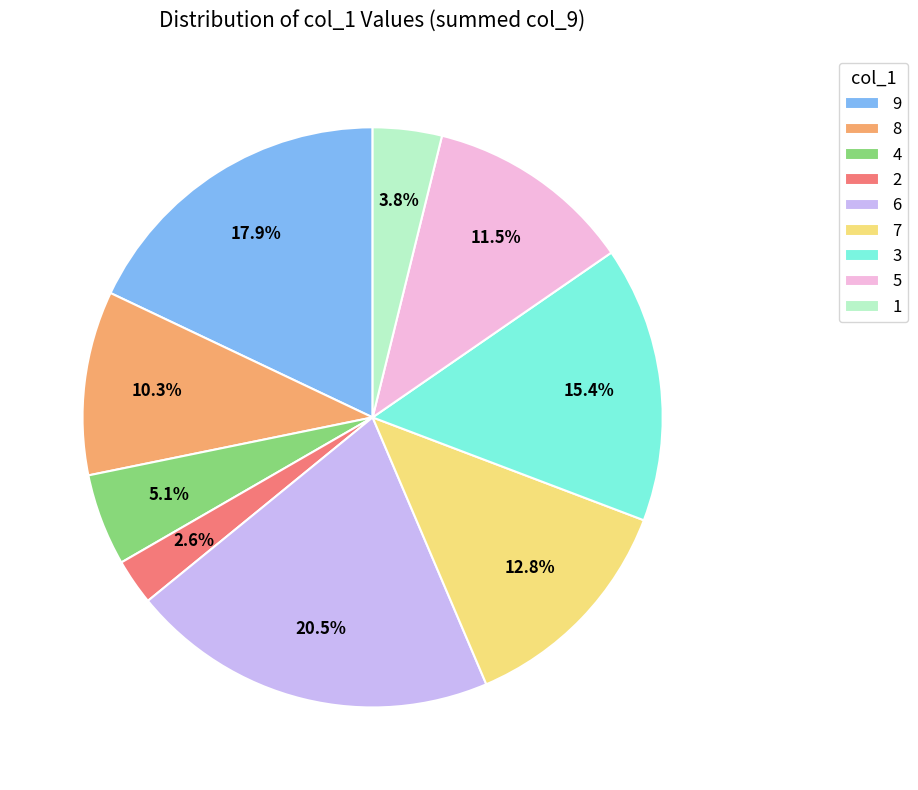

Which has a higher value, 9 or 6?

6